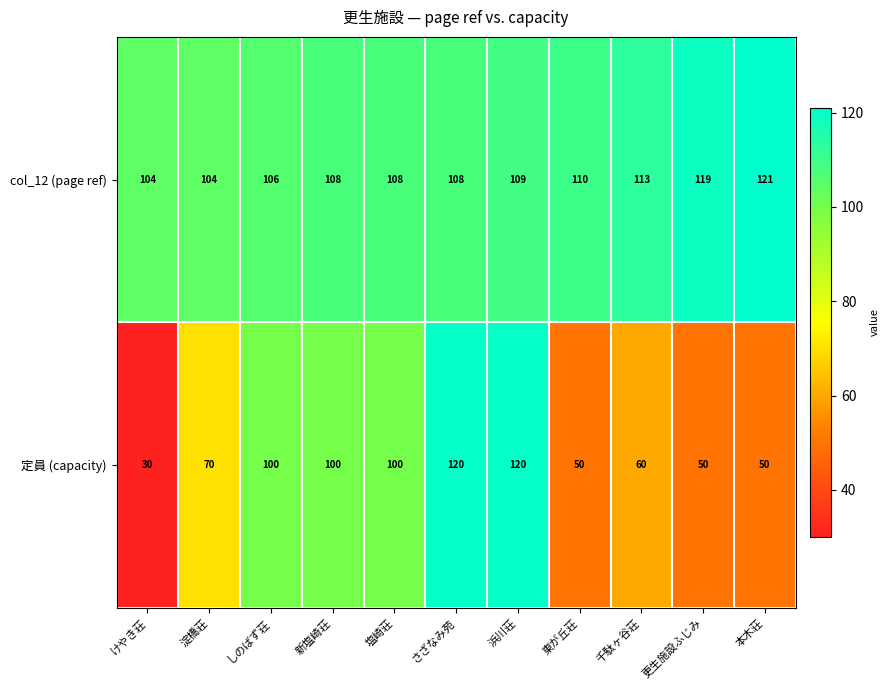

Rank the series by their average value, from highest to lowest.

col_12 (page ref), 定員 (capacity)